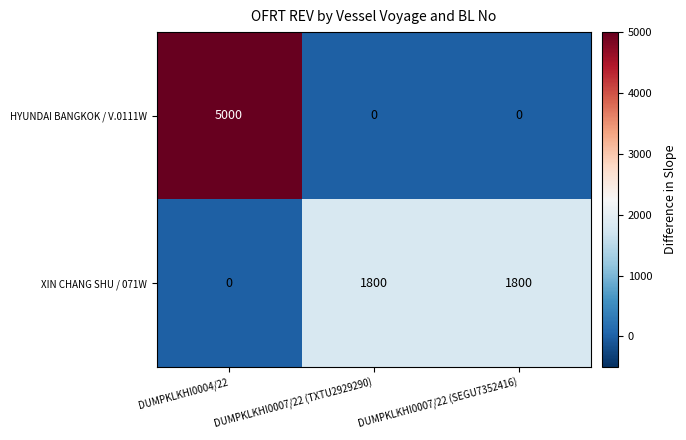

Rank the series at DUMPKLKHI0007/22 (SEGU7352416) from lowest to highest value.

HYUNDAI BANGKOK / V.0111W, XIN CHANG SHU / 071W